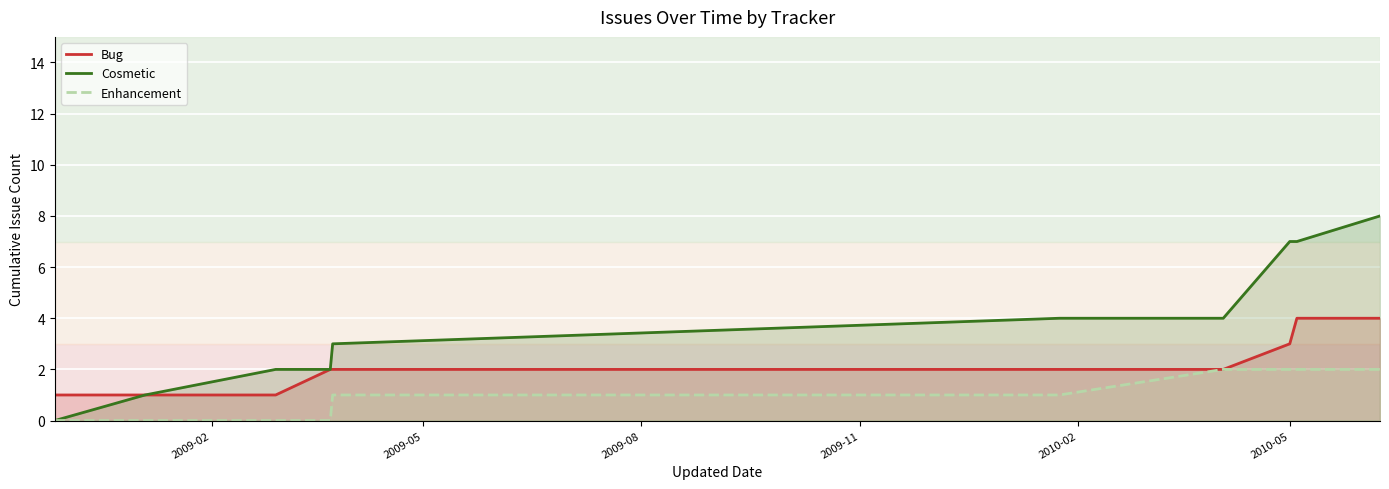

Rank the series by their average value, from highest to lowest.

Cosmetic, Bug, Enhancement